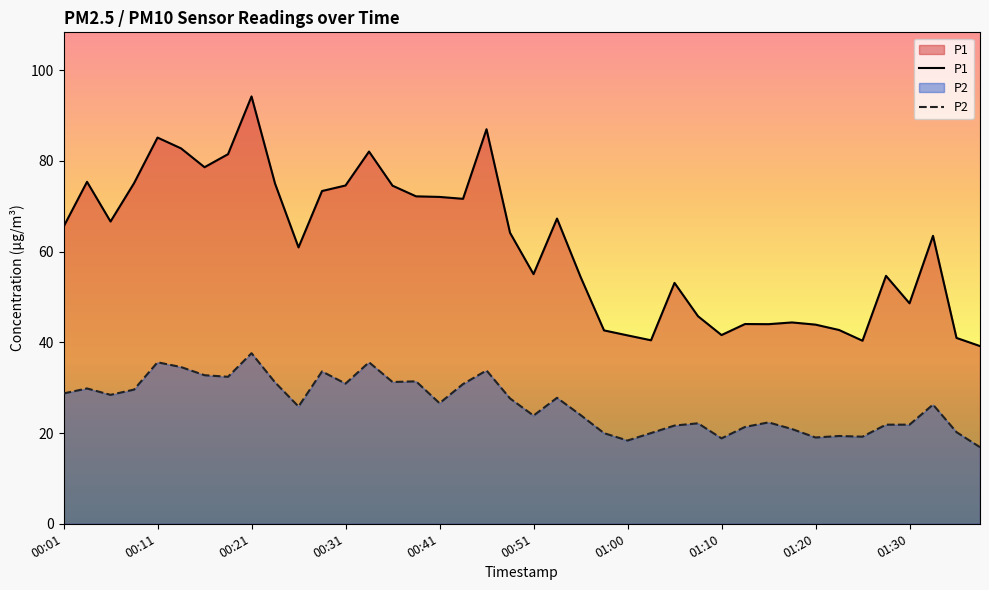

What is the difference between the maximum and second lowest values in the P1 series?

53.9